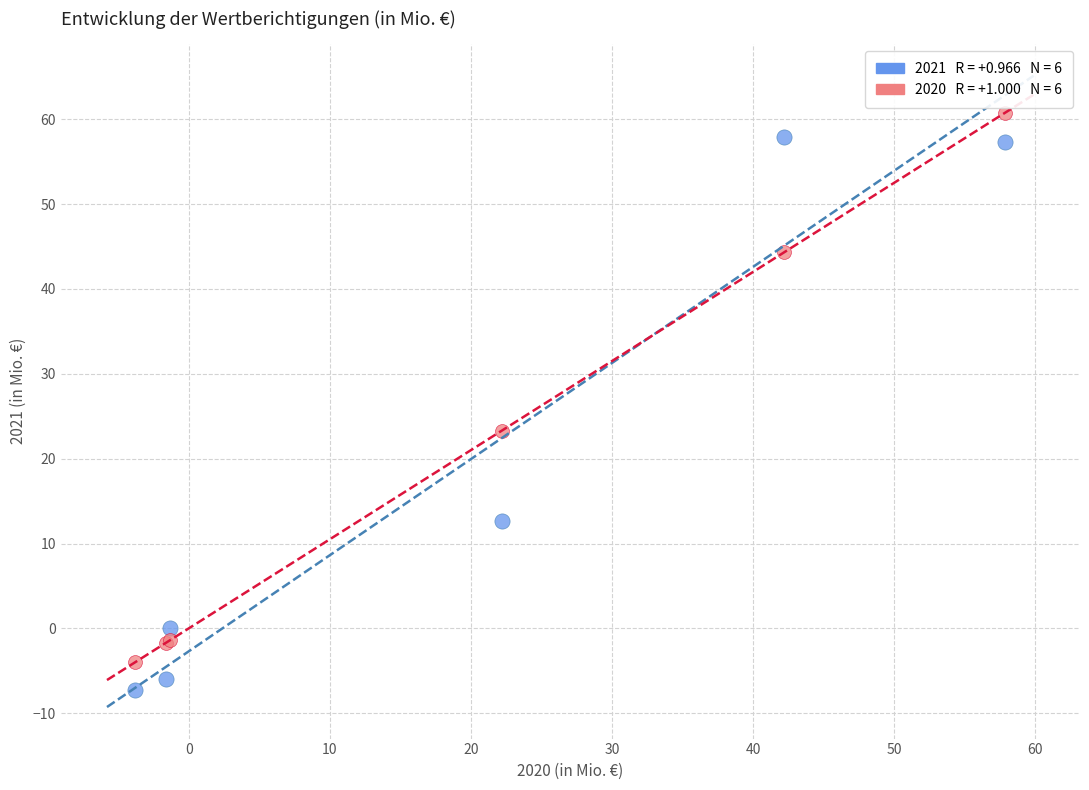

Across all series, what Y value is closest to 26?

23.3